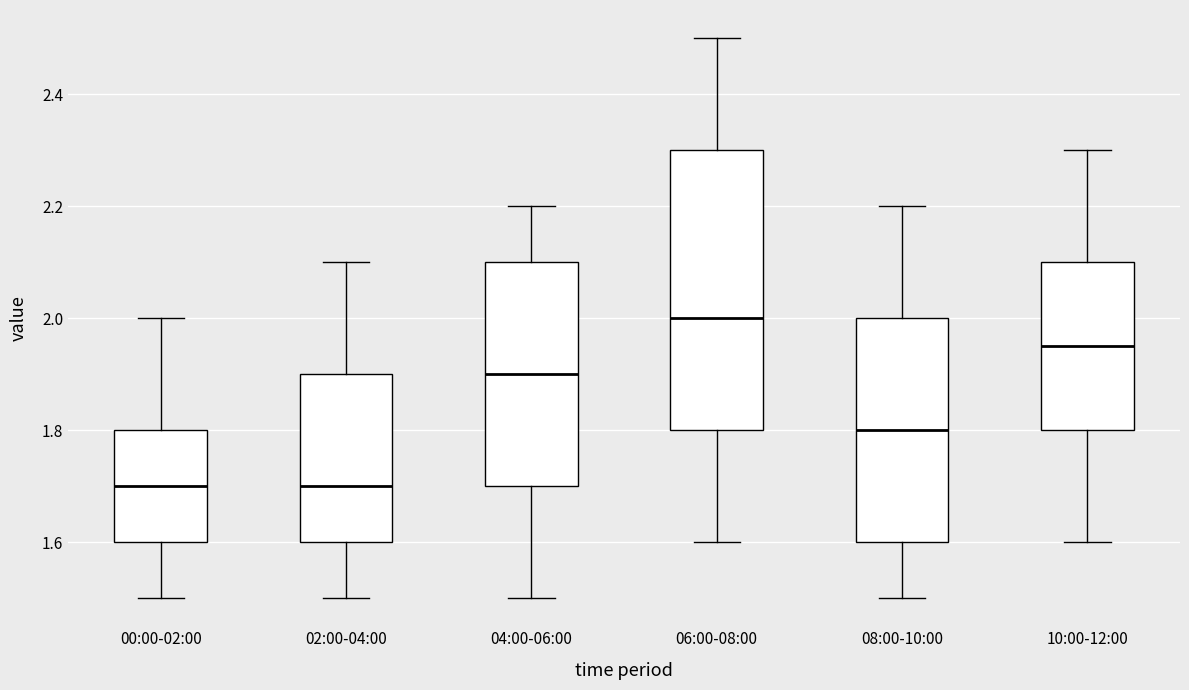

Which box is the tallest, from its lower edge to its upper edge?

06:00-08:00